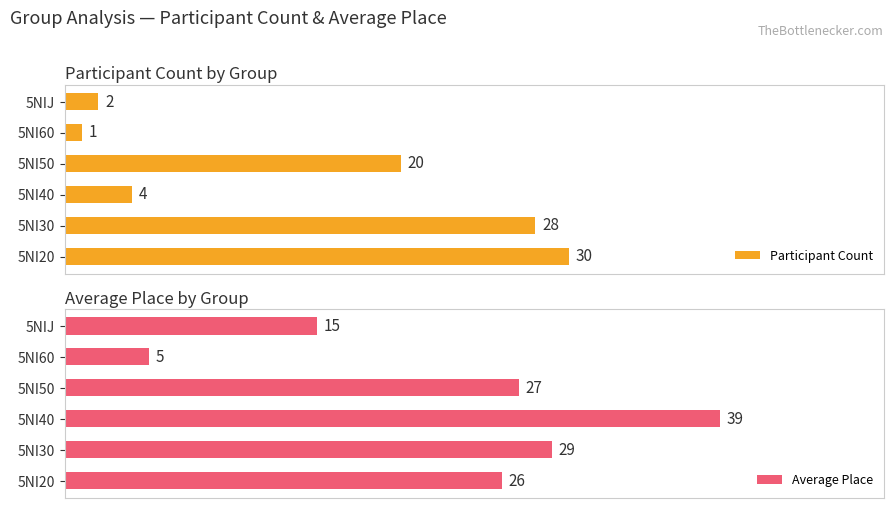

Rank the categories by Participant Count value from lowest to highest.

5NI60, 5NIJ, 5NI40, 5NI50, 5NI30, 5NI20